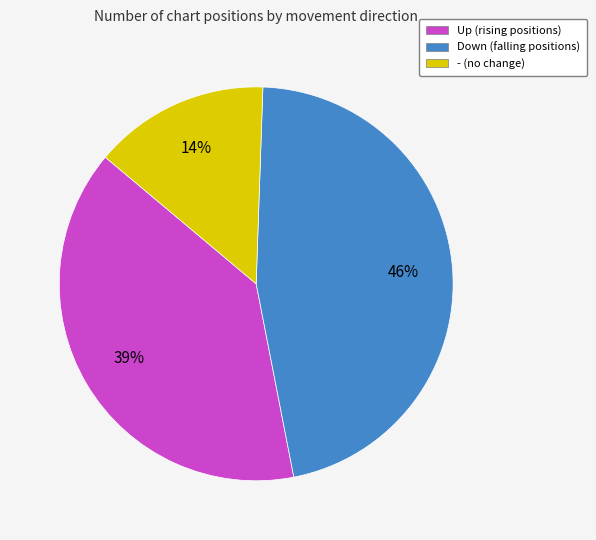

To the nearest percent, what portion does Up (rising positions) represent?

39%